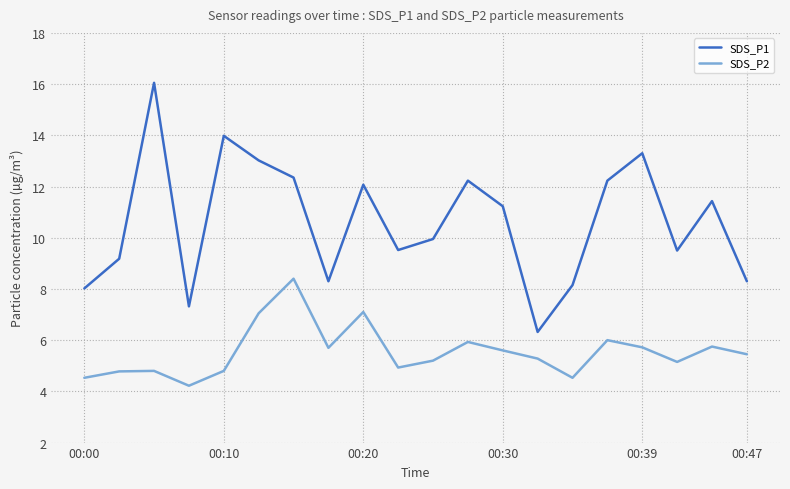

Rank the series by their average value, from lowest to highest.

SDS_P2, SDS_P1